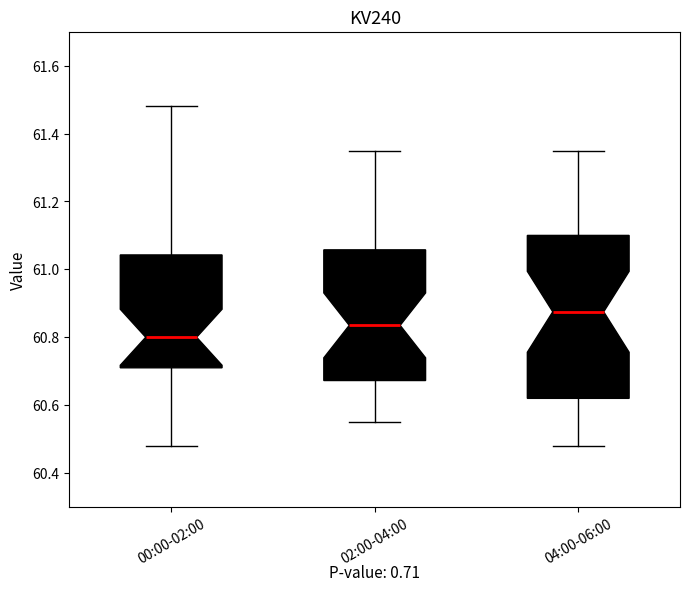

Where does the lower whisker of the box for 00:00-02:00 end on the y-axis? The values are not printed on the chart, so give them approximately, as read against the axis.

60.48